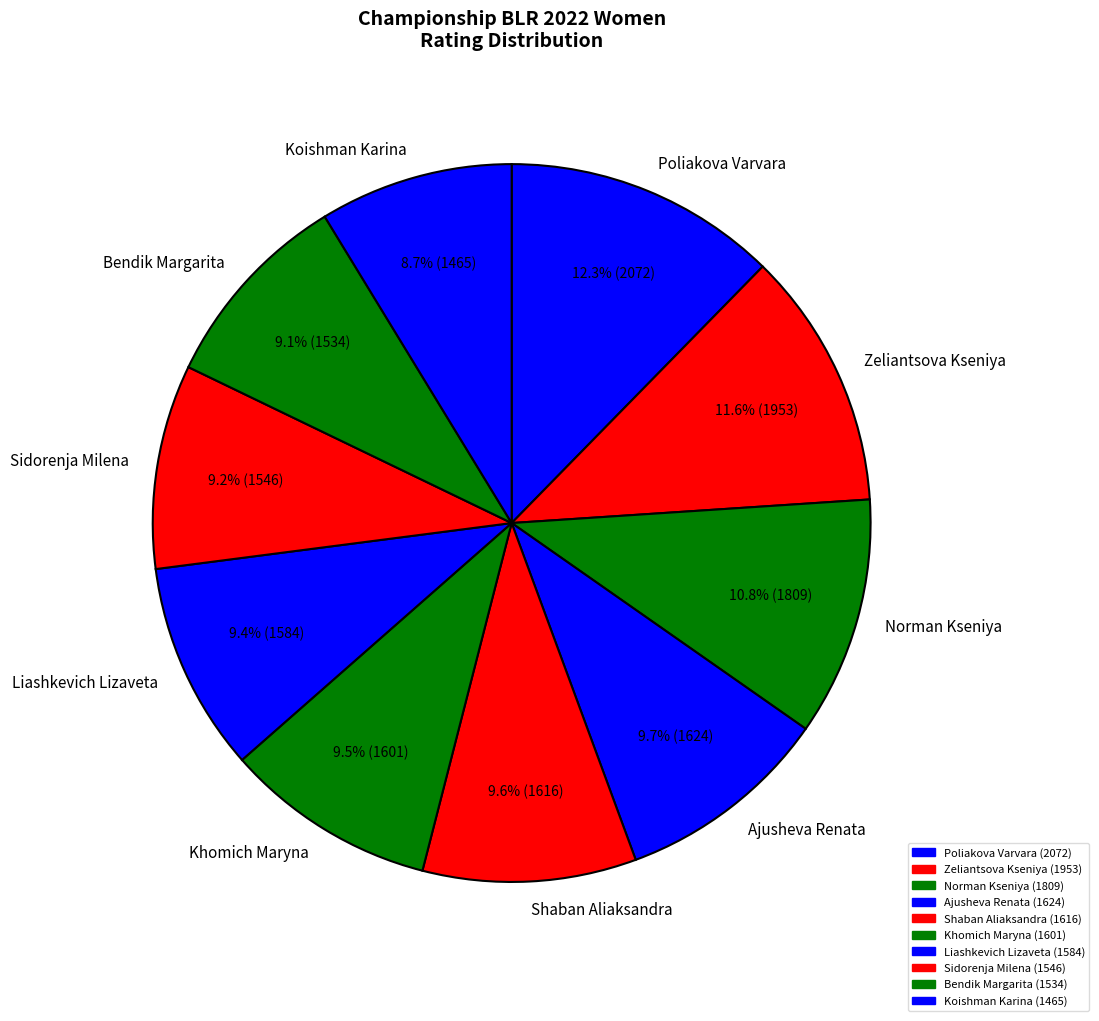

What percentage is the Sidorenja Milena slice, to the nearest percent?

9%